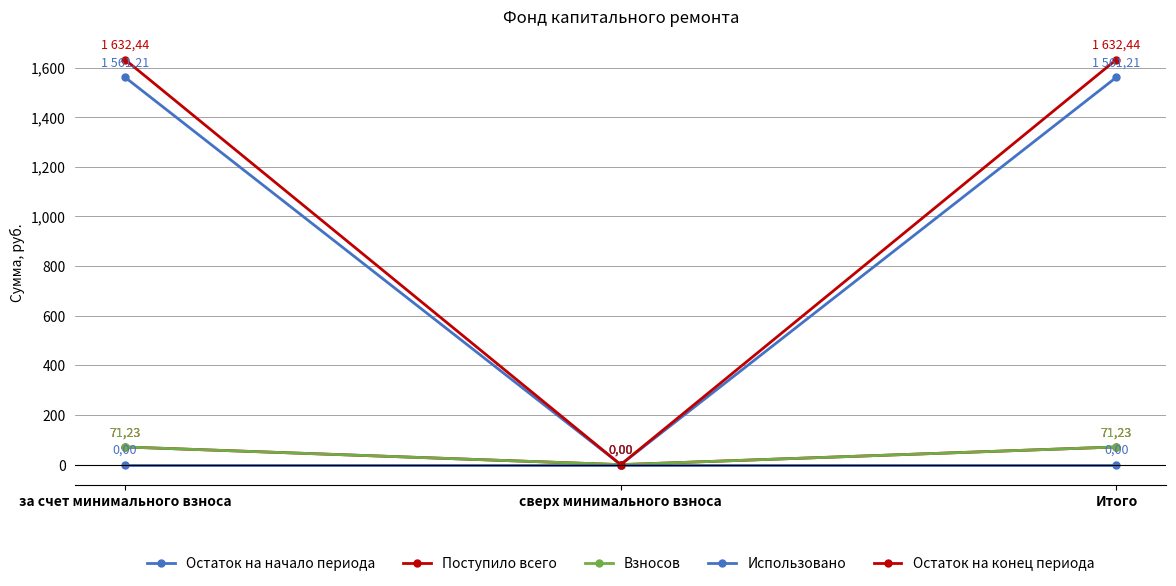

What is the total value across all series at Итого?

3336.1